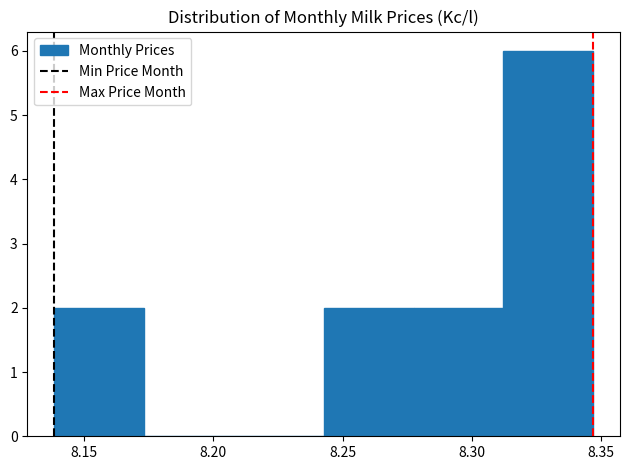

How tall is the bar that spans 8.275 to 8.310 on the x-axis? Neither the bar edges nor the heights are printed on the chart, so give them approximately, as read against the axes.

2